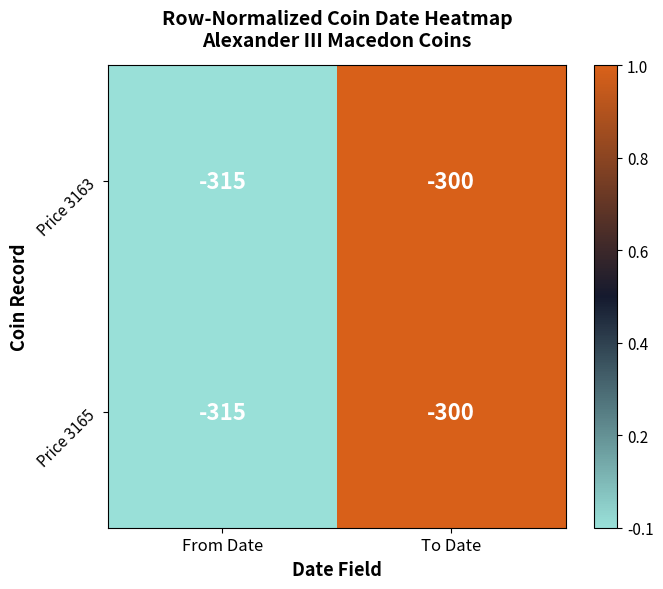

The Price 3165 series shows -315 at From Date. True or false?

True